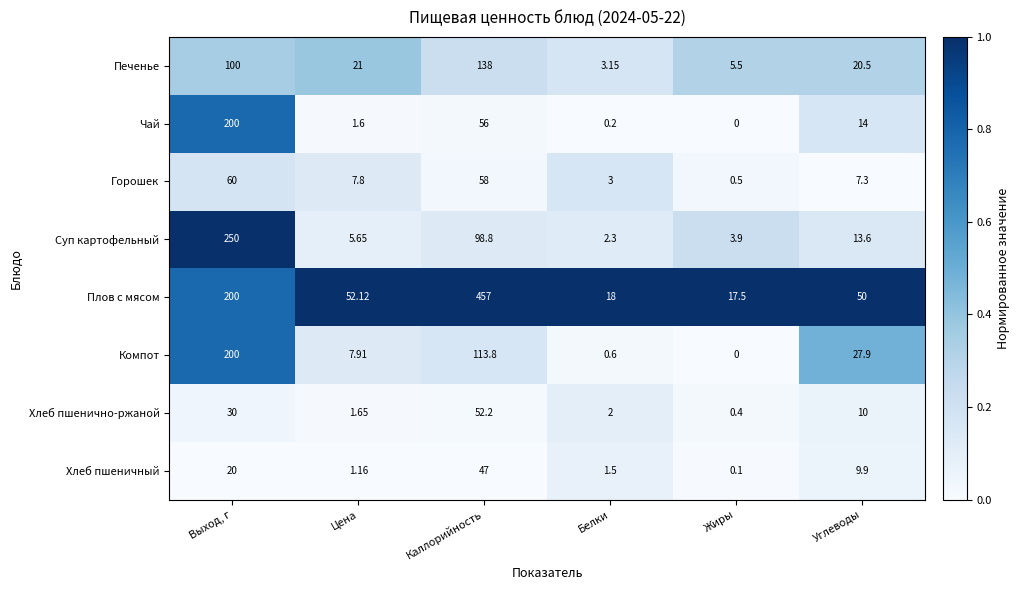

Which series has the largest total across all categories?

Плов с мясом